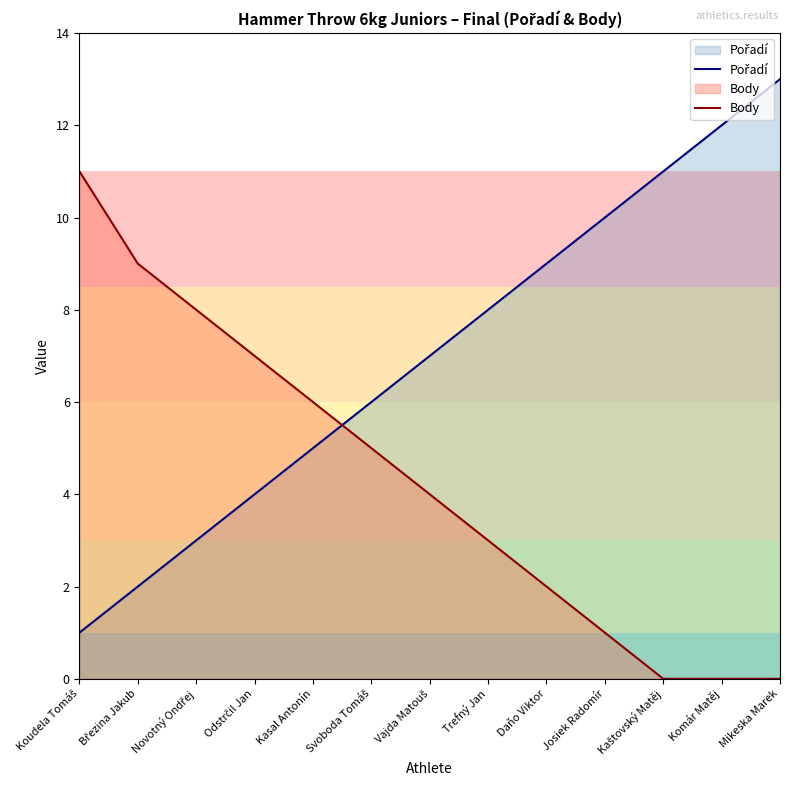

What is the lowest value of the Pořadí series?

1